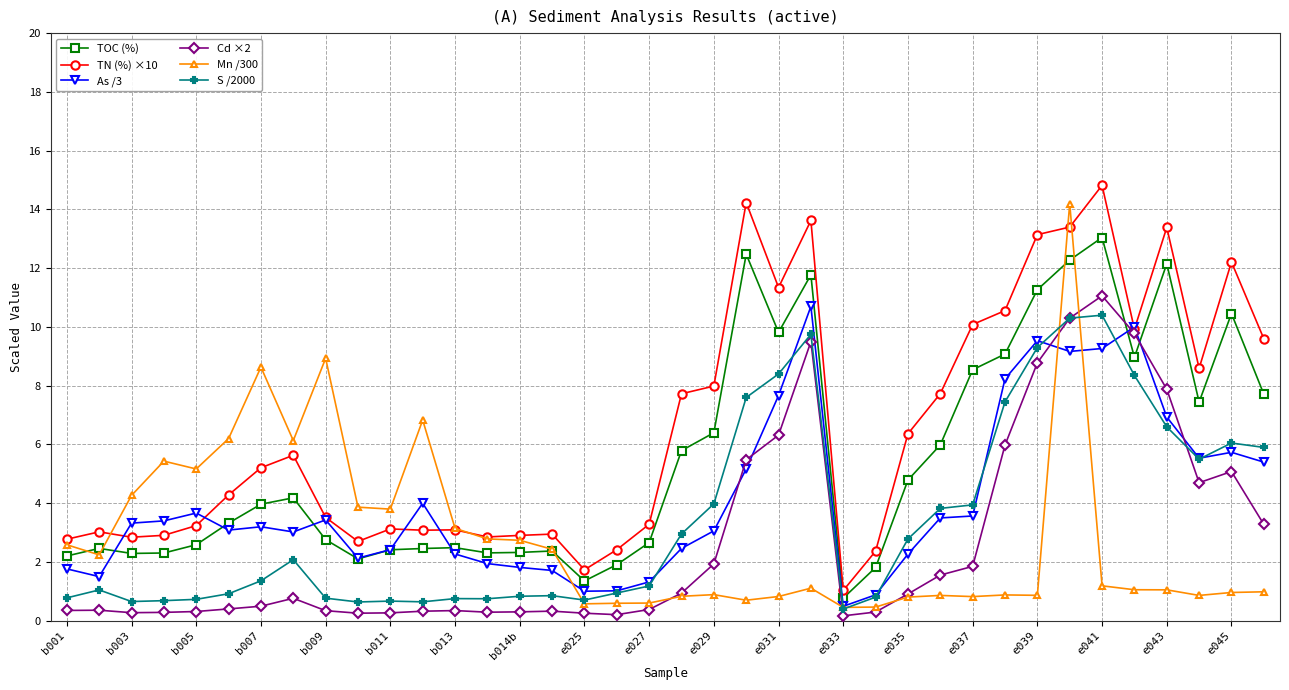

What is the greatest value displayed?

14.8